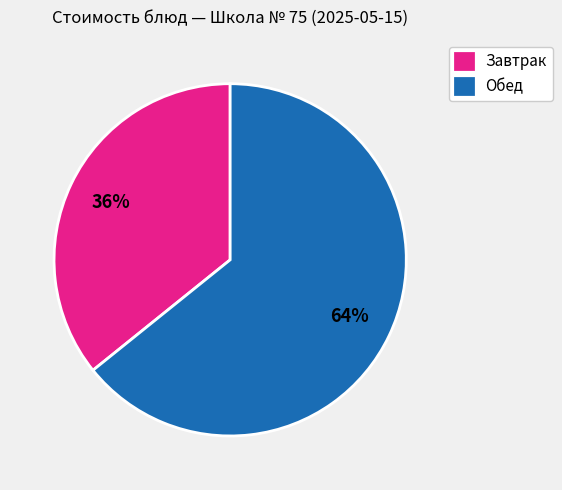

Rank the categories by value from lowest to highest.

Завтрак, Обед